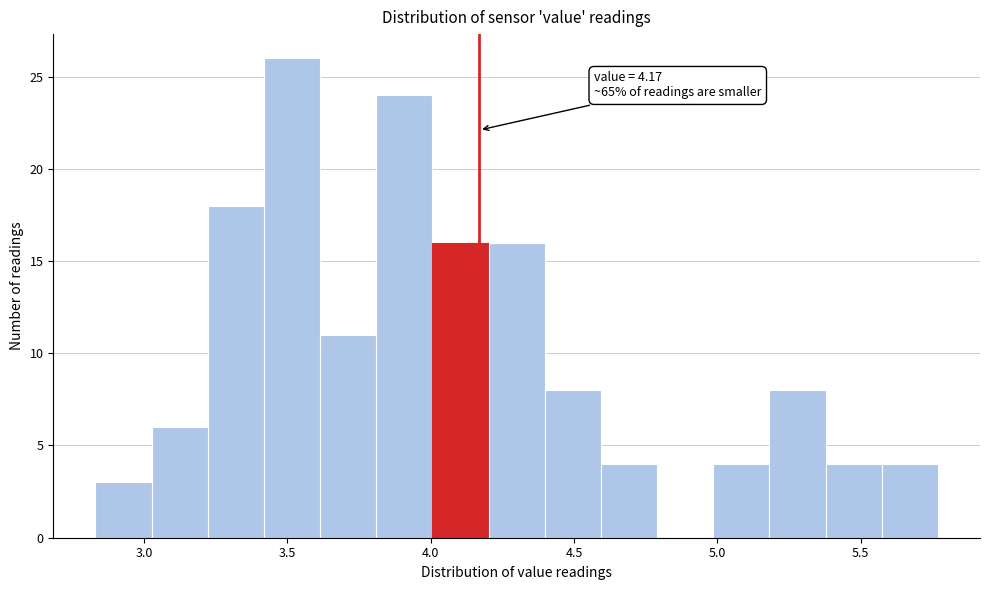

Read against the x-axis, roughly where is the centre of the tallest bar?

3.50